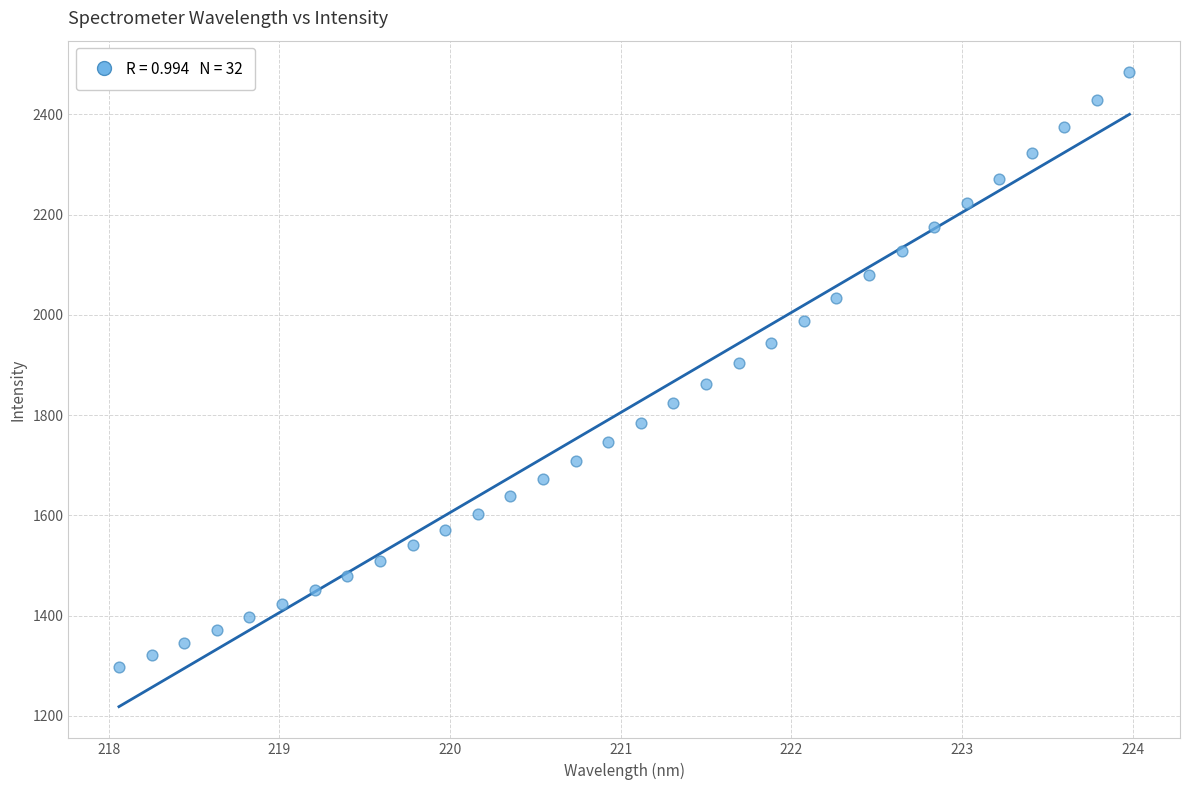

What is the range of X values (max minus min)?

5.9